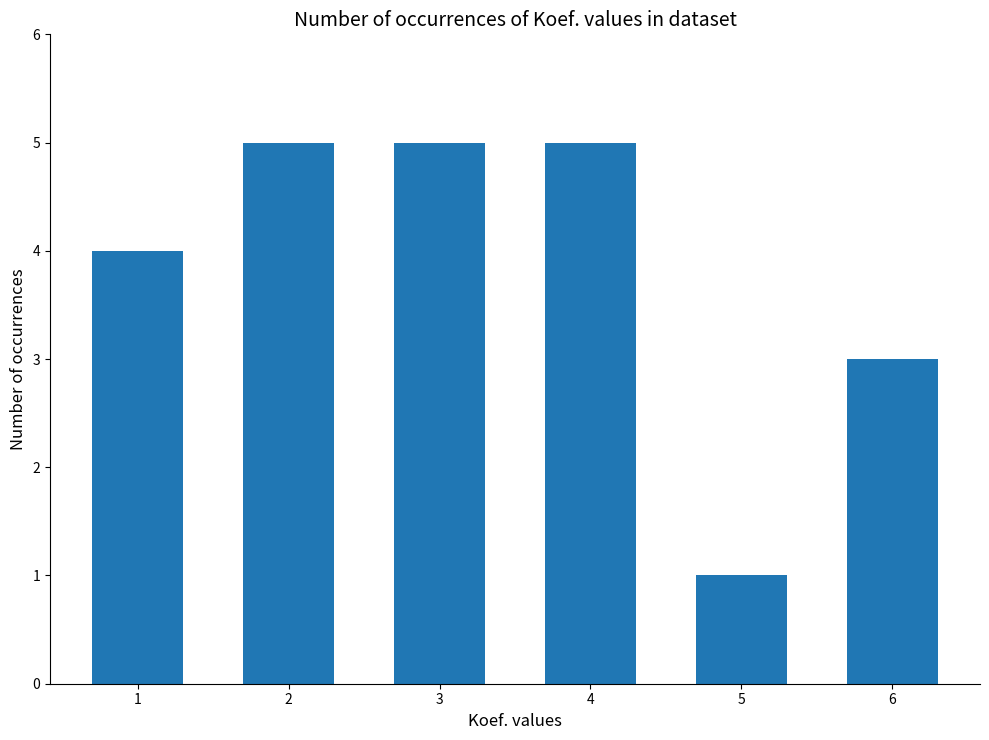

Approximately how many times larger is the value at 1 compared to 4?

0.8